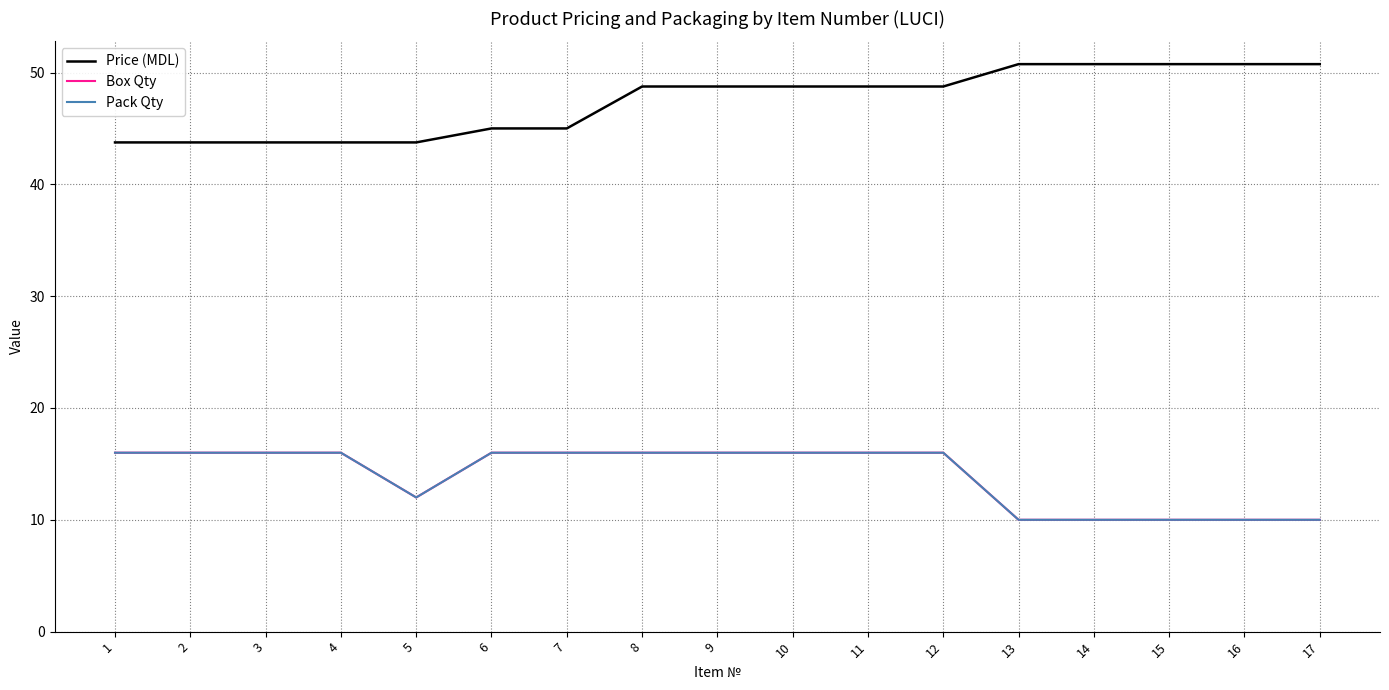

Does the chart display data point markers on the line(s)?

No